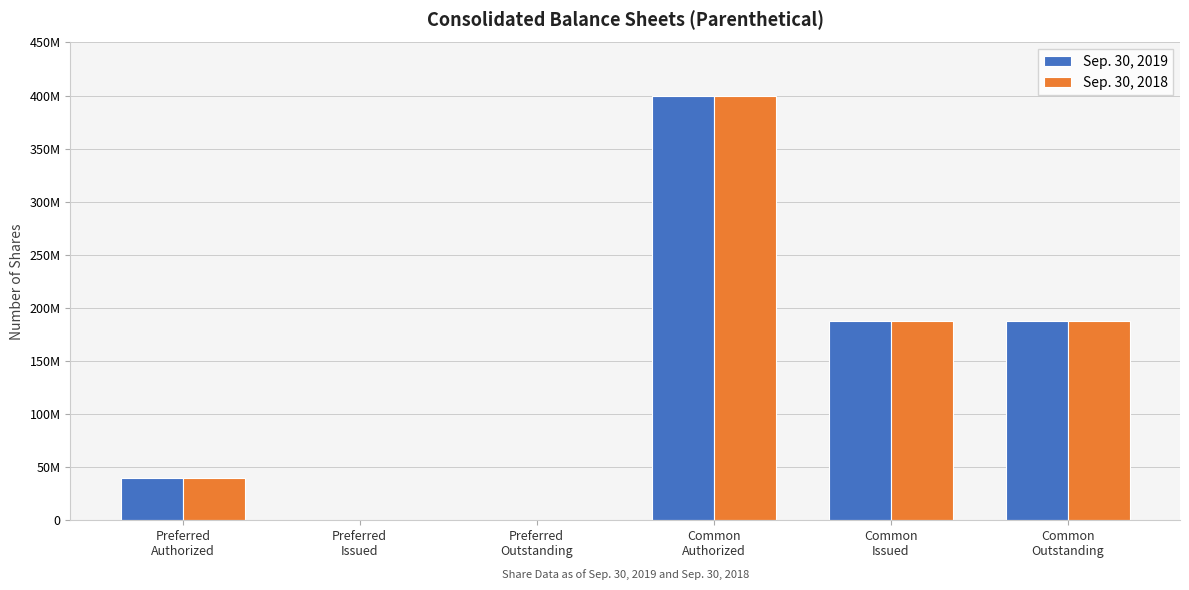

What are all the series names shown in the legend?

Sep. 30, 2019, Sep. 30, 2018